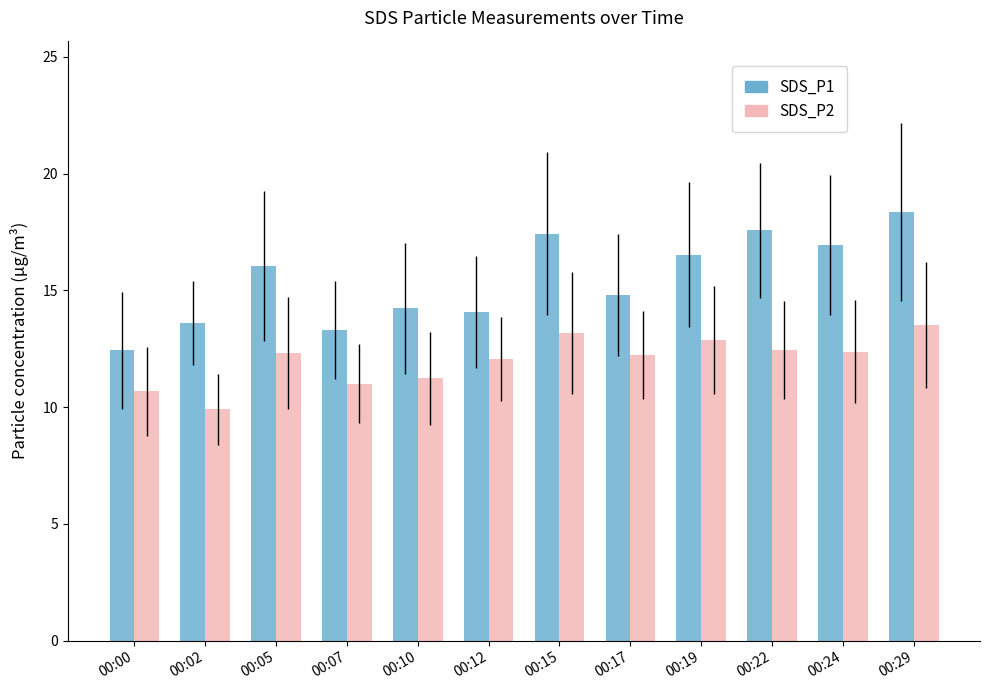

What is the value of the SDS_P2 bar at the 8th from the left?

12.2